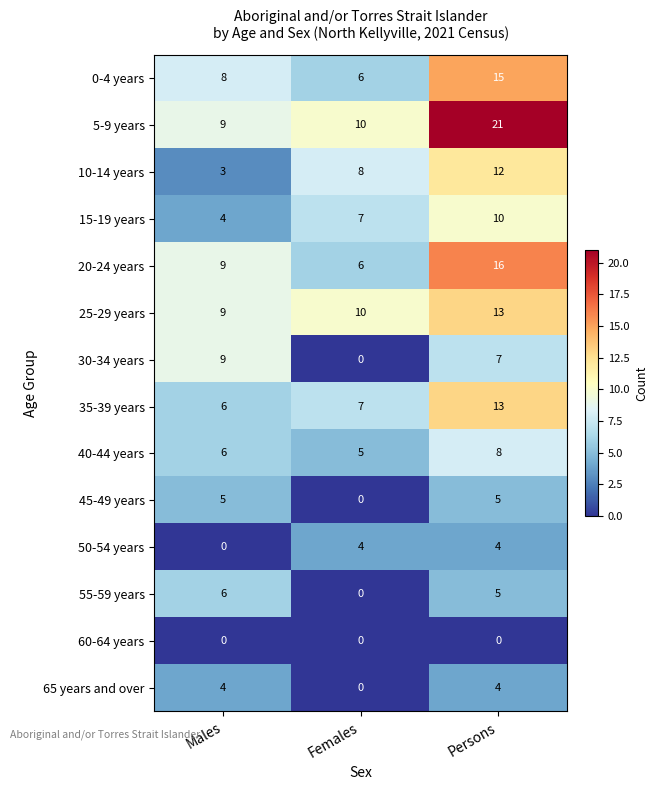

The 45-49 years series shows 8 at Males. True or false?

False